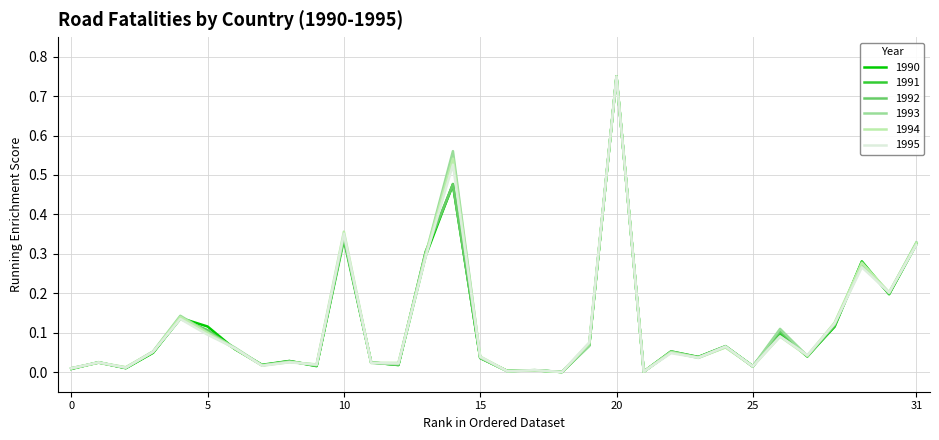

What is the value of the 1990 point at the 15th from the left?

0.5